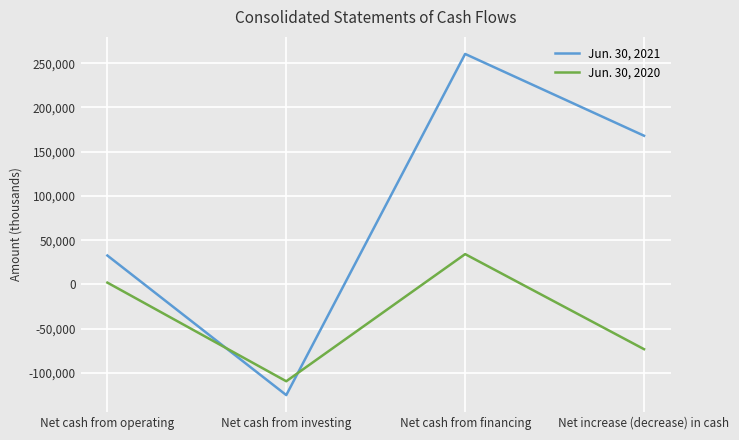

What is the difference between the maximum and minimum values in the Jun. 30, 2021 series?

385619